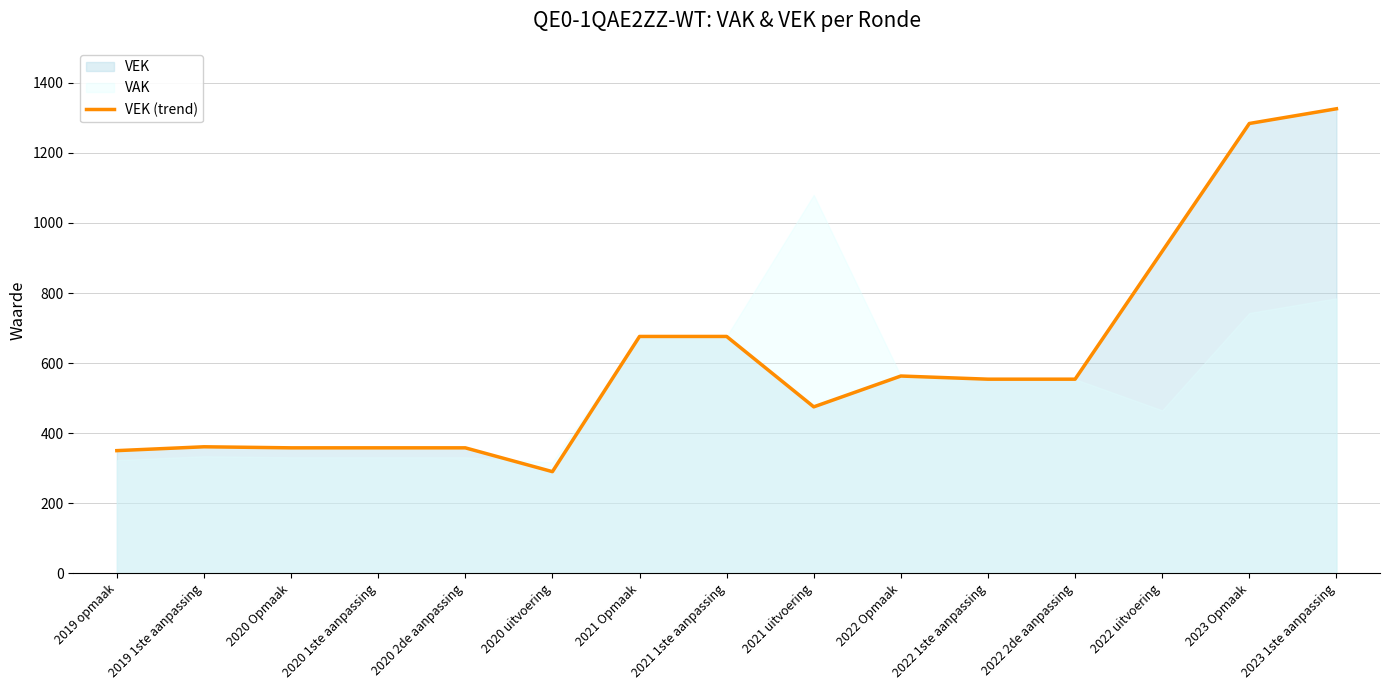

What is the change in value from 2021 1ste aanpassing to 2022 Opmaak?

-113